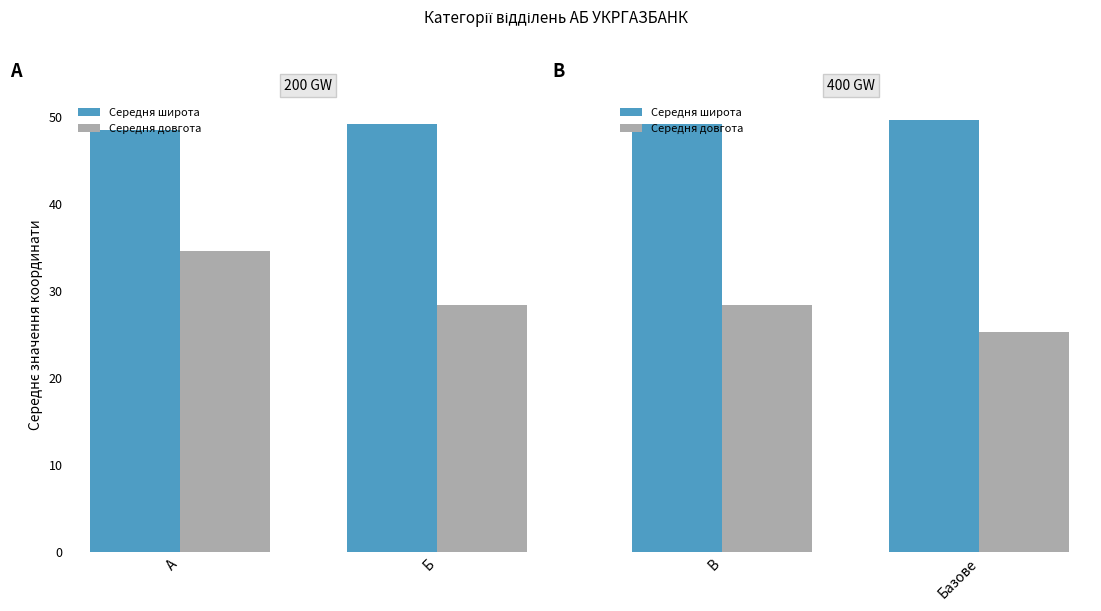

Between Базове and В, which is larger?

Базове